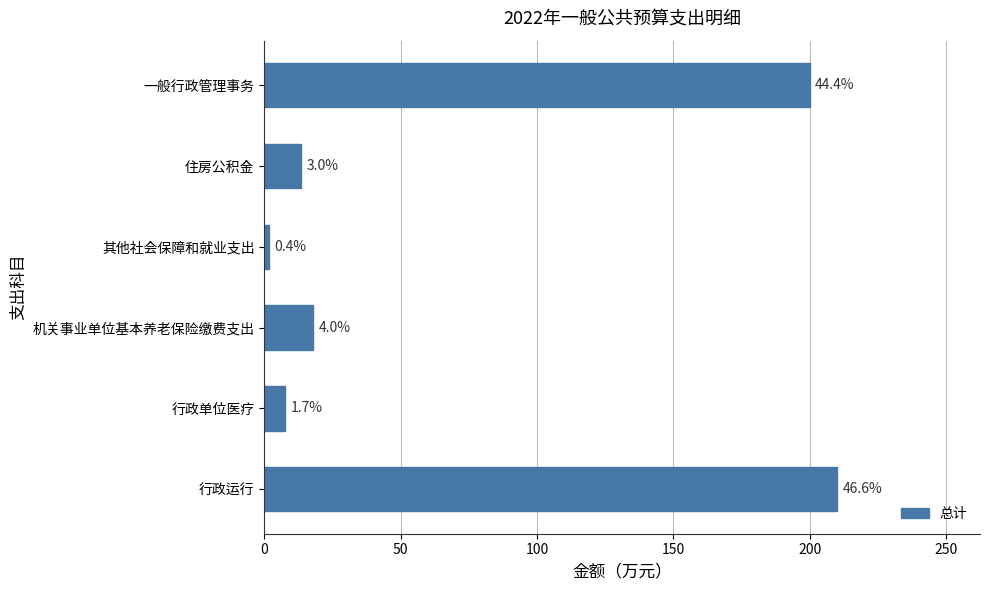

How many bars are there in total?

6